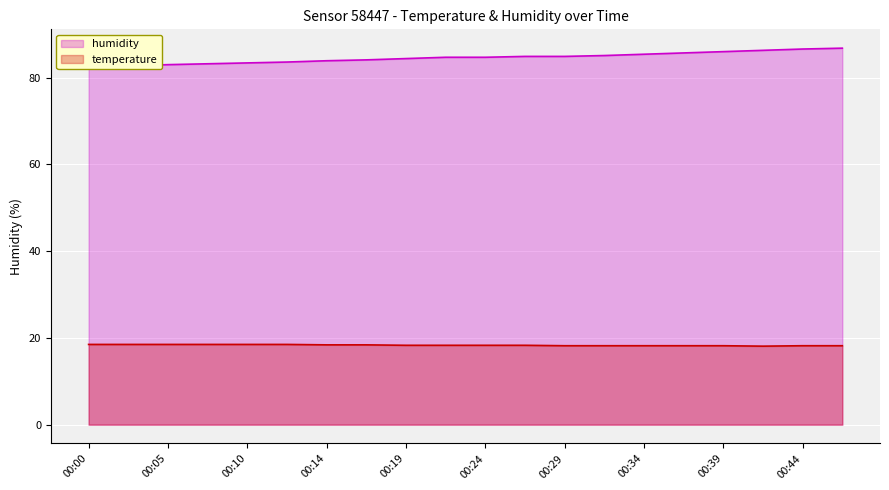

What are all the series names shown in the legend?

humidity, temperature